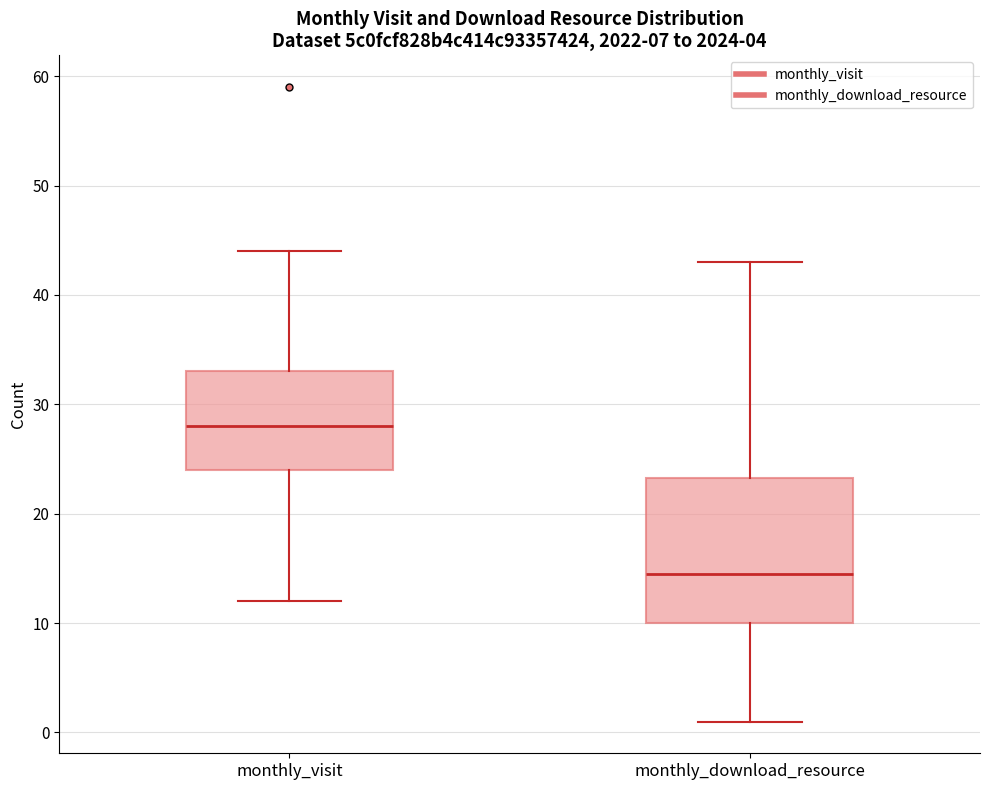

Which box is the tallest, from its lower edge to its upper edge?

monthly_download_resource